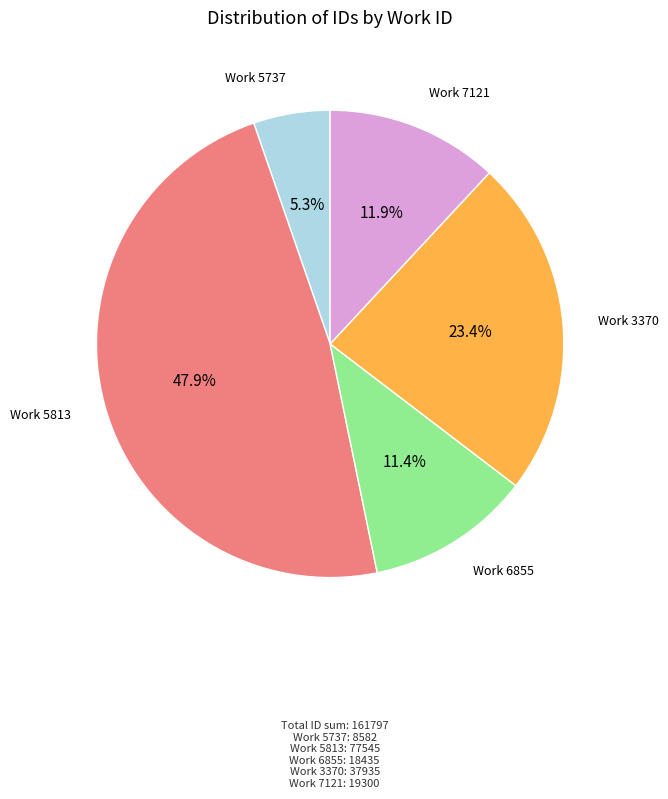

To the nearest percent, what is the average slice percentage?

20%